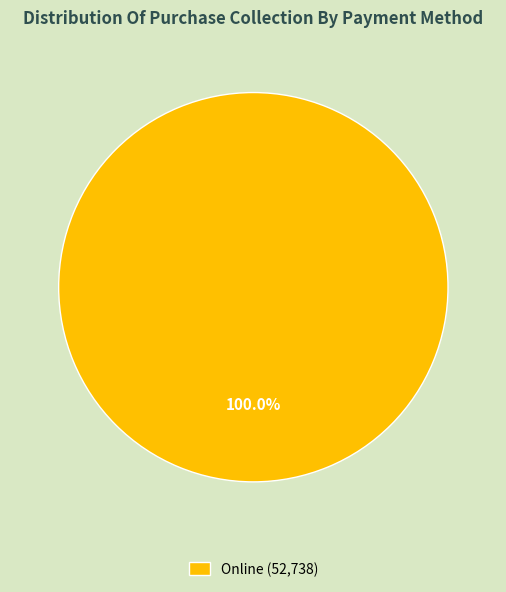

Rank the categories by value from lowest to highest.

Online (52,738)